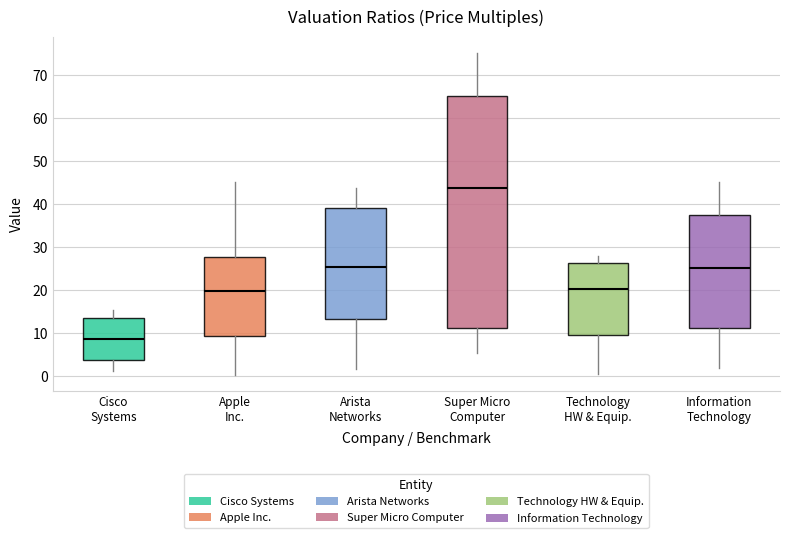

Reading left to right, transcribe this box plot: for each box, give where its median line is, the range the box spans, and where its two whiskers end, as read against the y-axis. The values are not printed on the chart, so give them approximately, as read against the axis.

Cisco Systems: median 9, box 4 to 13, whiskers 1 to 15
Apple Inc.: median 20, box 9 to 28, whiskers 0 to 45
Arista Networks: median 25, box 13 to 39, whiskers 2 to 44
Super Micro Computer: median 44, box 11 to 65, whiskers 5 to 75
Technology HW & Equip.: median 20, box 9 to 26, whiskers 0 to 28
Information Technology: median 25, box 11 to 38, whiskers 2 to 45